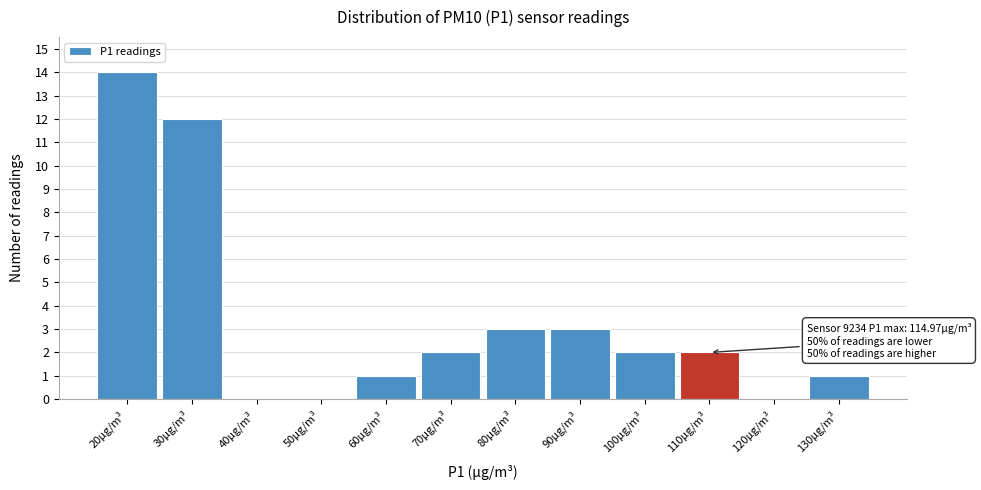

Which range on the x-axis has the tallest bar?

15 to 25